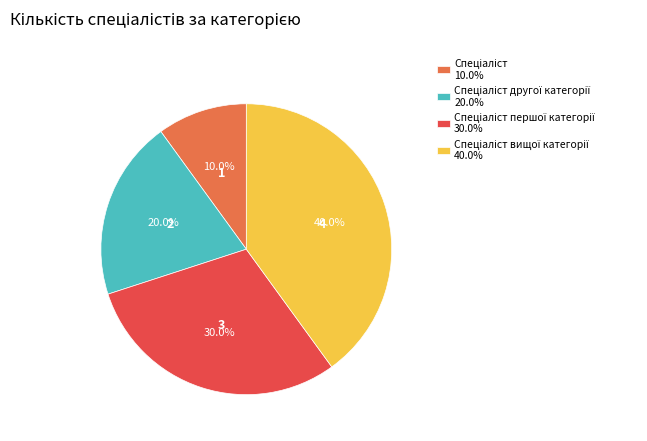

Does any single category account for the majority?

No